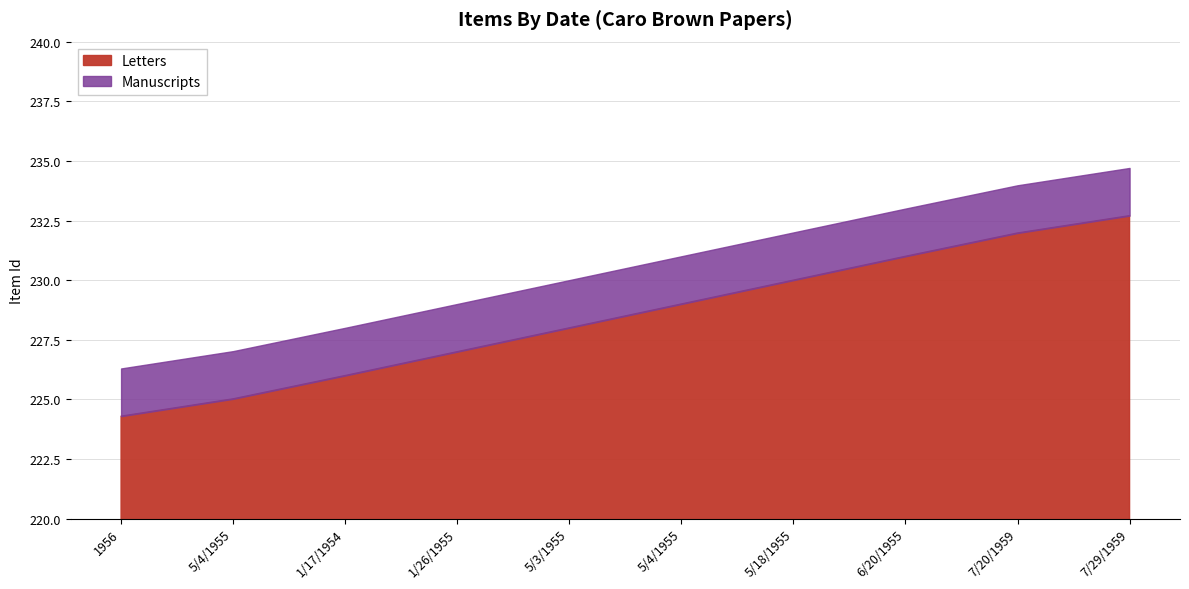

What is the value of the Manuscripts point at the 9th from the left?

234.0